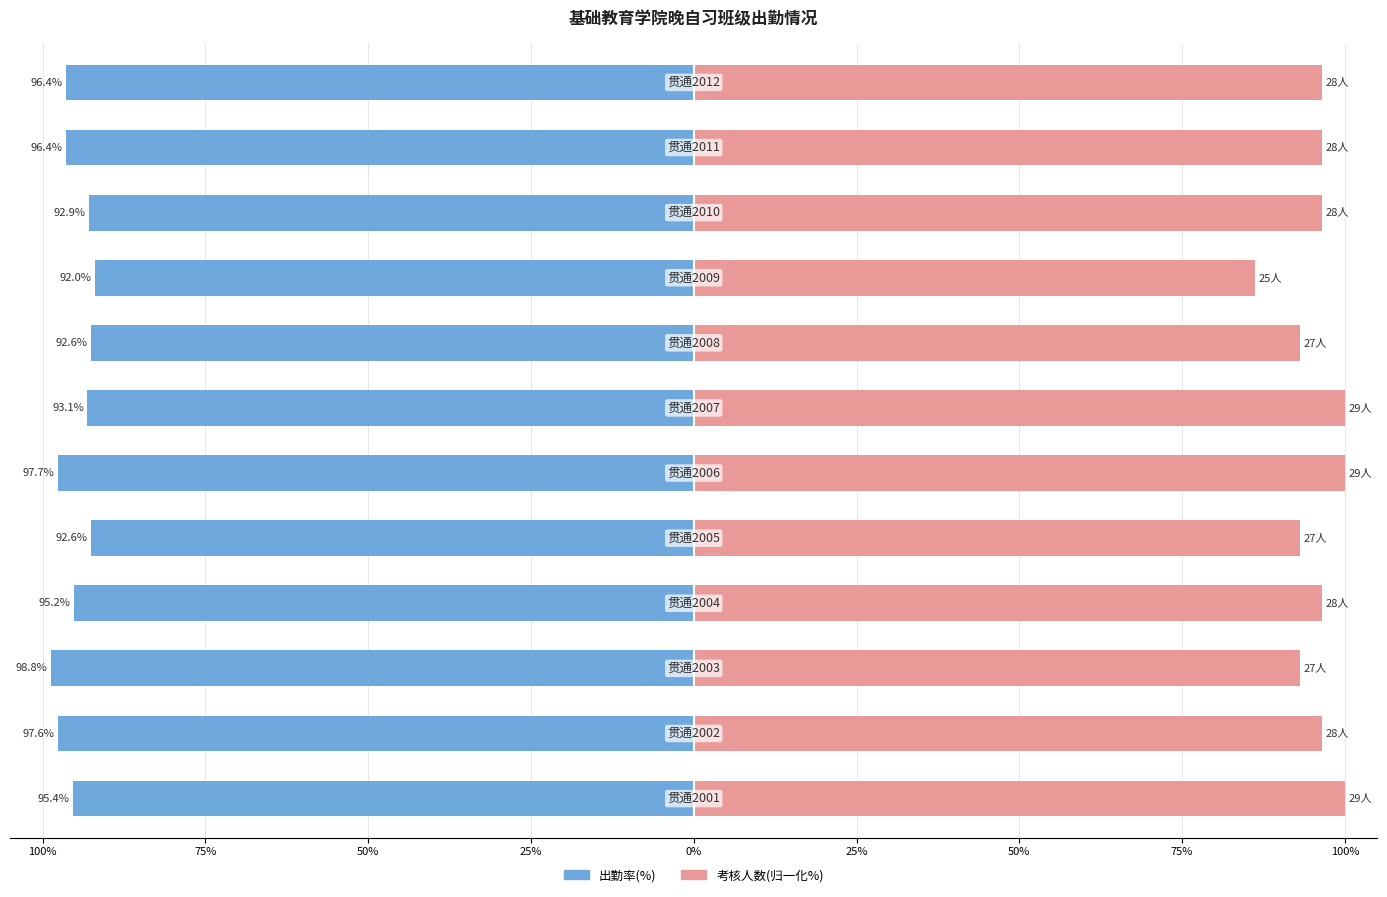

At 10, list the series in order from largest to smallest.

考核人数(归一化%), 出勤率(%)